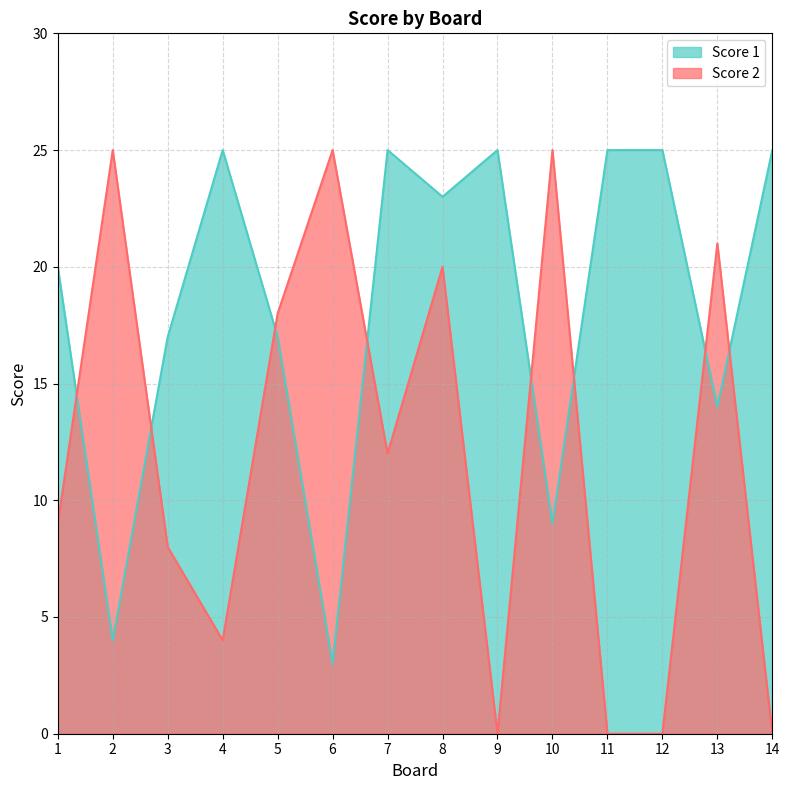

Where do Score 2 and Score 1 first cross each other?

1 and 2